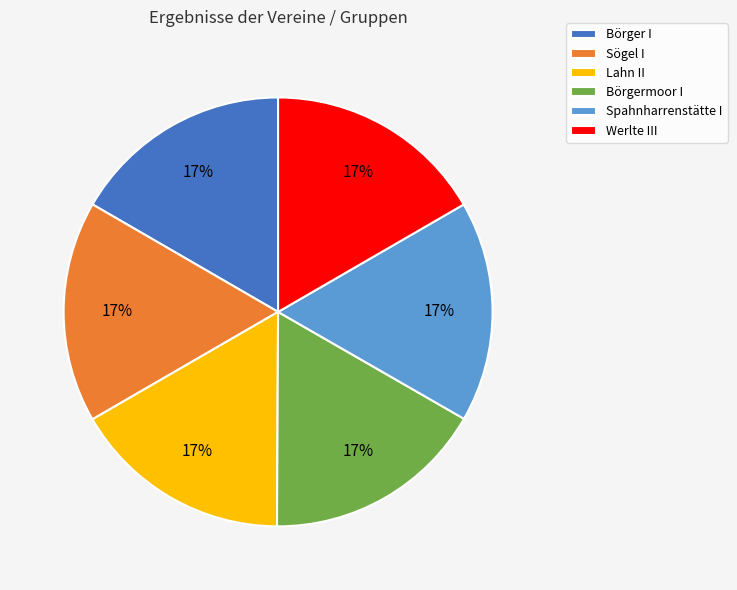

How many slices are in this pie chart?

6